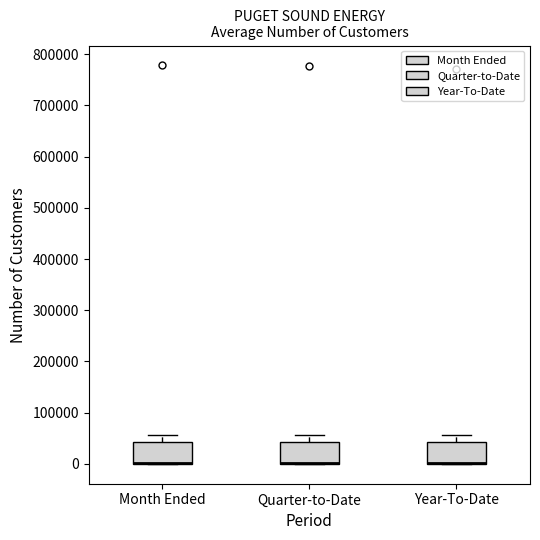

Reading left to right, transcribe this box plot: for each box, give where its median line is, the range the box spans, and where its two whiskers end, as read against the y-axis. The values are not printed on the chart, so give them approximately, as read against the axis.

Month Ended: median 0 (drawn on the box's lower edge), box 0 to 40000, whiskers 0 to 60000
Quarter-to-Date: median 0 (drawn on the box's lower edge), box 0 to 40000, whiskers 0 to 60000
Year-To-Date: median 0 (drawn on the box's lower edge), box 0 to 40000, whiskers 0 to 60000